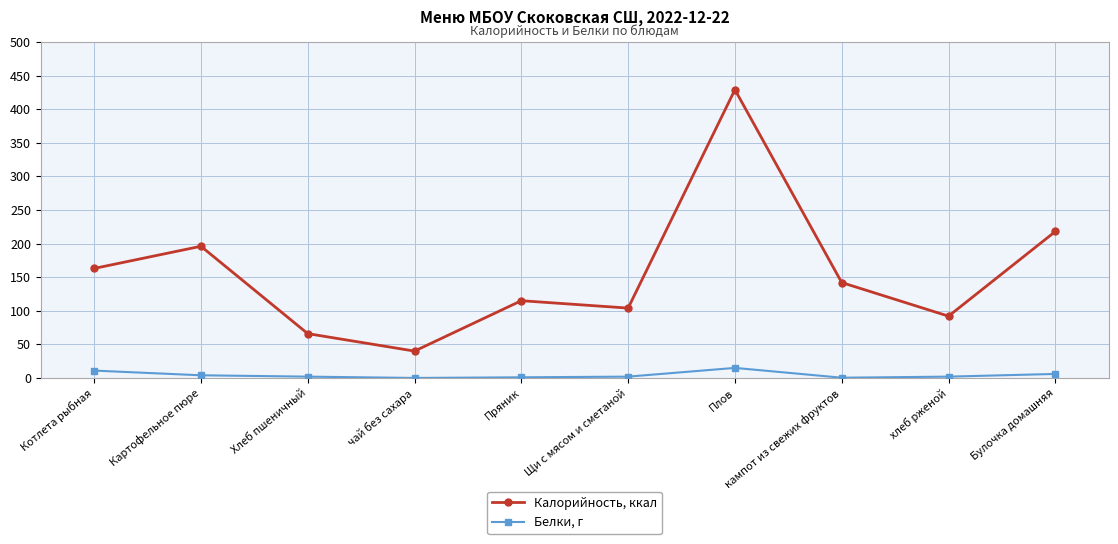

True or false: Белки, г and Калорийность, ккал intersect in this chart.

False